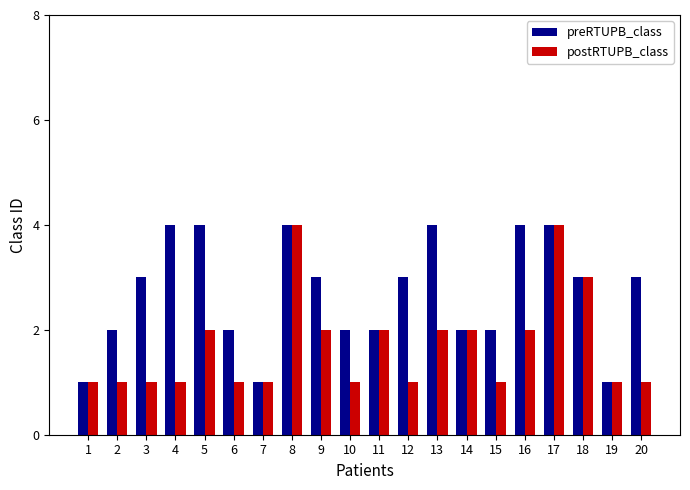

Which series changed the most between 3 and 4?

preRTUPB_class